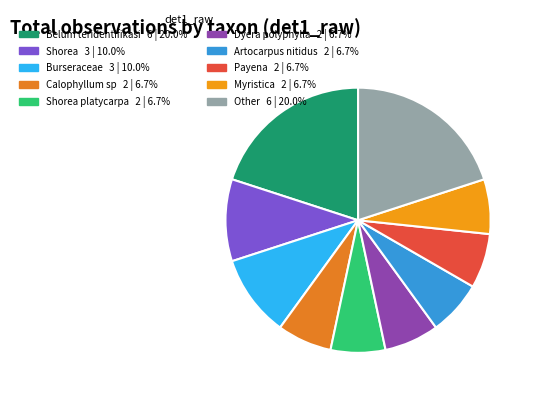

Count the number of slices in the pie.

10